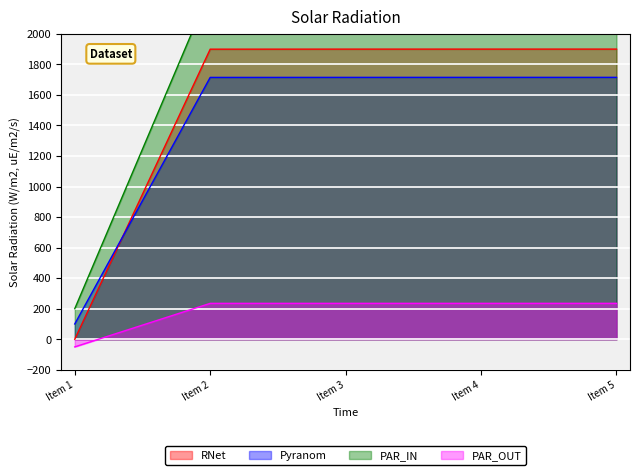

What is the difference between the second highest and minimum values?

1900.0